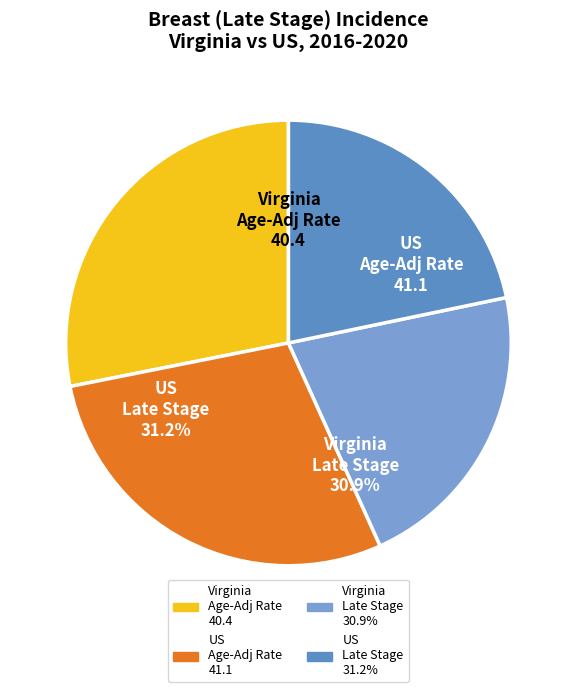

The US Age-Adjusted Rate slice represents 29% of the pie. True or false?

True